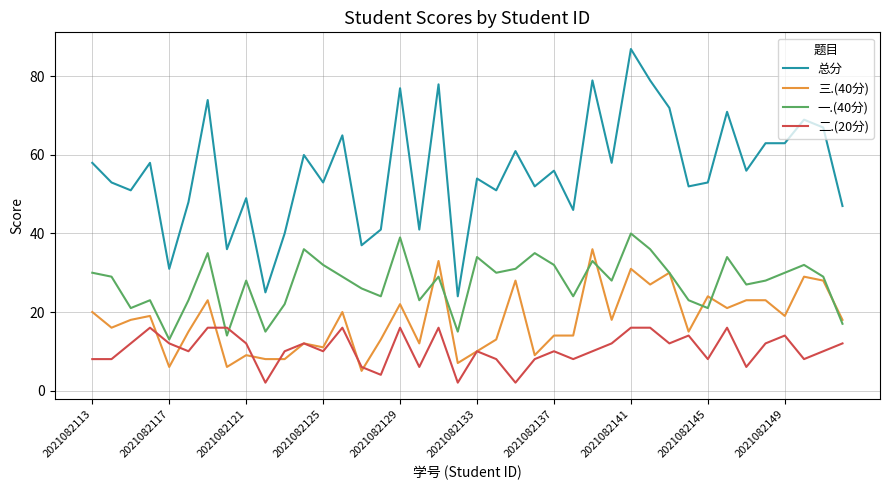

Which series has the largest range (max minus min)?

总分